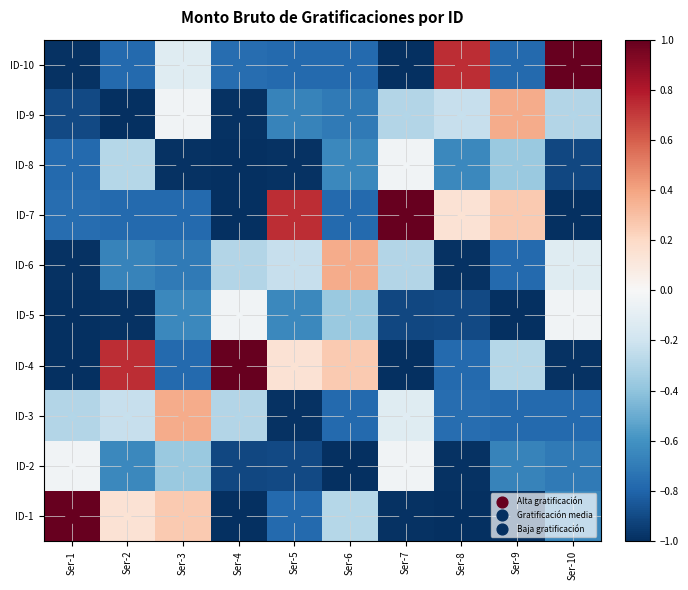

Reading right to left, transcribe all the data shown in this chart.

ID-1: Ser-10=-0.6	Ser-9=-1.0	Ser-8=-1.0	Ser-7=-1.0	Ser-6=-0.3	Ser-5=-0.8	Ser-4=-1.0	Ser-3=0.3	Ser-2=0.1	Ser-1=1.0
ID-2: Ser-10=-0.7	Ser-9=-0.7	Ser-8=-1.0	Ser-7=-0.0	Ser-6=-1.0	Ser-5=-0.9	Ser-4=-0.9	Ser-3=-0.4	Ser-2=-0.6	Ser-1=-0.0
ID-3: Ser-10=-0.8	Ser-9=-0.8	Ser-8=-0.8	Ser-7=-0.1	Ser-6=-0.8	Ser-5=-1.0	Ser-4=-0.3	Ser-3=0.4	Ser-2=-0.2	Ser-1=-0.3
ID-4: Ser-10=-1.0	Ser-9=-0.3	Ser-8=-0.8	Ser-7=-1.0	Ser-6=0.3	Ser-5=0.1	Ser-4=1.0	Ser-3=-0.8	Ser-2=0.7	Ser-1=-1.0
ID-5: Ser-10=-0.0	Ser-9=-1.0	Ser-8=-0.9	Ser-7=-0.9	Ser-6=-0.4	Ser-5=-0.6	Ser-4=-0.0	Ser-3=-0.6	Ser-2=-1.0	Ser-1=-1.0
ID-6: Ser-10=-0.1	Ser-9=-0.8	Ser-8=-1.0	Ser-7=-0.3	Ser-6=0.4	Ser-5=-0.2	Ser-4=-0.3	Ser-3=-0.7	Ser-2=-0.7	Ser-1=-1.0
ID-7: Ser-10=-1.0	Ser-9=0.3	Ser-8=0.1	Ser-7=1.0	Ser-6=-0.8	Ser-5=0.7	Ser-4=-1.0	Ser-3=-0.8	Ser-2=-0.8	Ser-1=-0.8
ID-8: Ser-10=-0.9	Ser-9=-0.4	Ser-8=-0.6	Ser-7=-0.0	Ser-6=-0.6	Ser-5=-1.0	Ser-4=-1.0	Ser-3=-1.0	Ser-2=-0.3	Ser-1=-0.8
ID-9: Ser-10=-0.3	Ser-9=0.4	Ser-8=-0.2	Ser-7=-0.3	Ser-6=-0.7	Ser-5=-0.7	Ser-4=-1.0	Ser-3=-0.0	Ser-2=-1.0	Ser-1=-0.9
ID-10: Ser-10=1.0	Ser-9=-0.8	Ser-8=0.7	Ser-7=-1.0	Ser-6=-0.8	Ser-5=-0.8	Ser-4=-0.8	Ser-3=-0.1	Ser-2=-0.8	Ser-1=-1.0